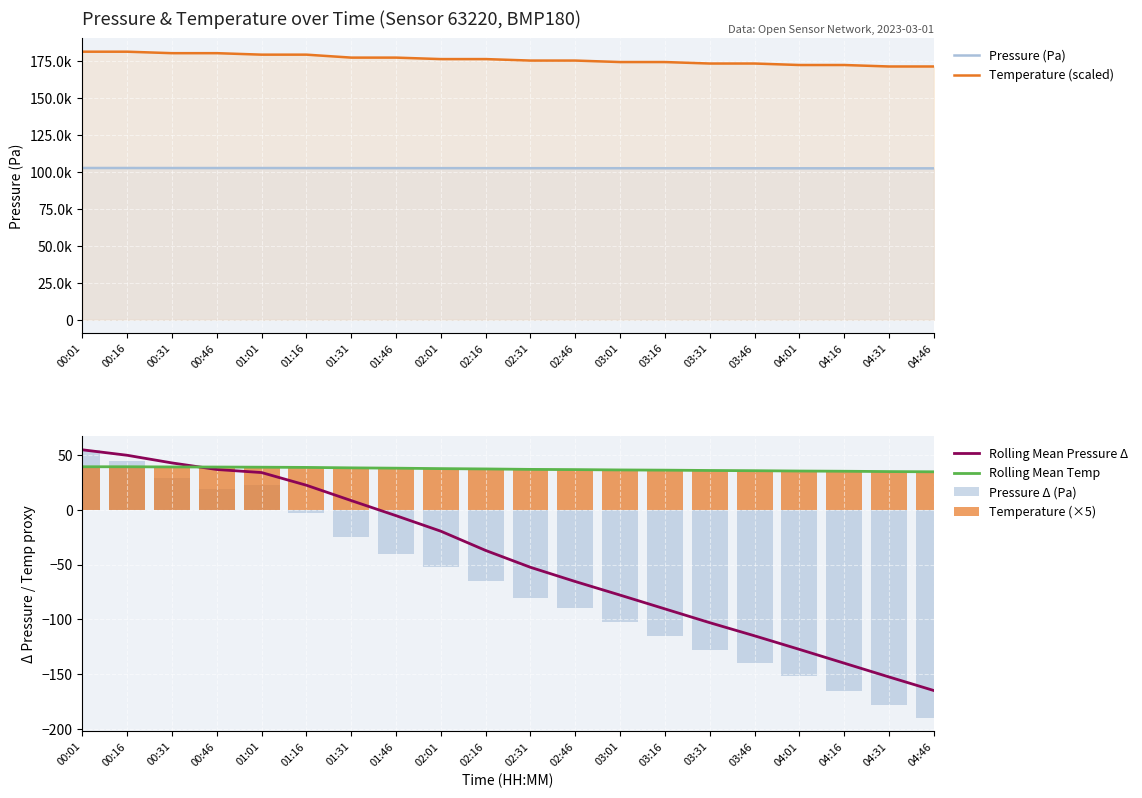

Which has a higher value, 02:16 or 04:46?

02:16